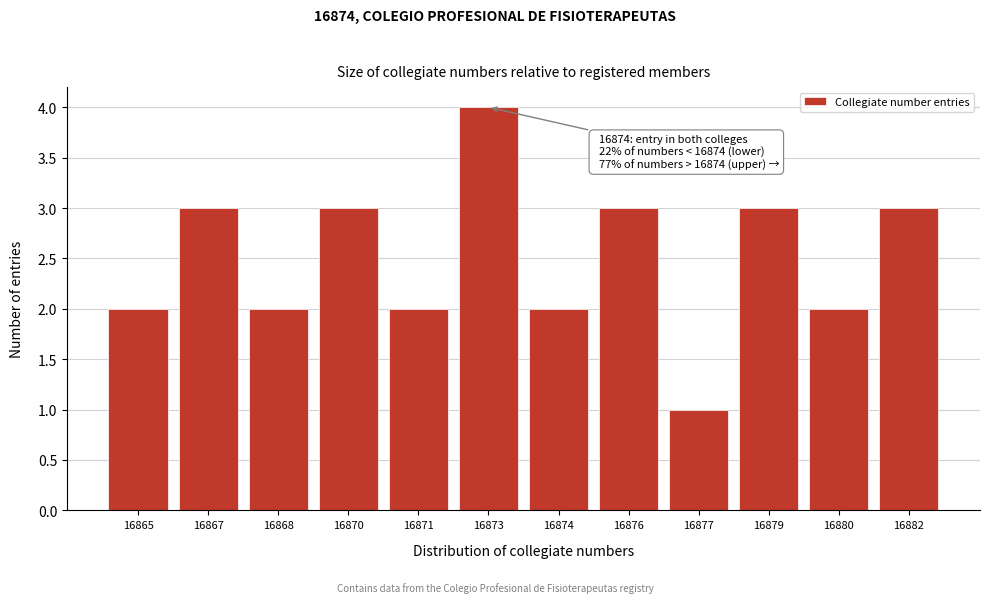

Reading left to right, what are all the values shown in this chart?

2	3	2	3	2	4	2	3	1	3	2	3